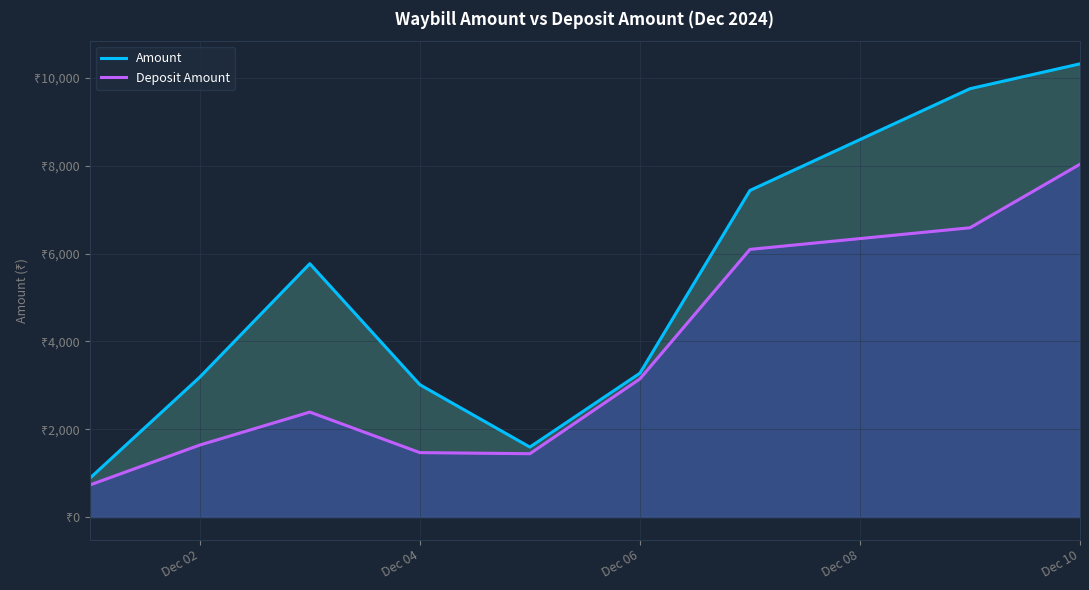

True or false: Amount and Deposit Amount cross at least once.

False